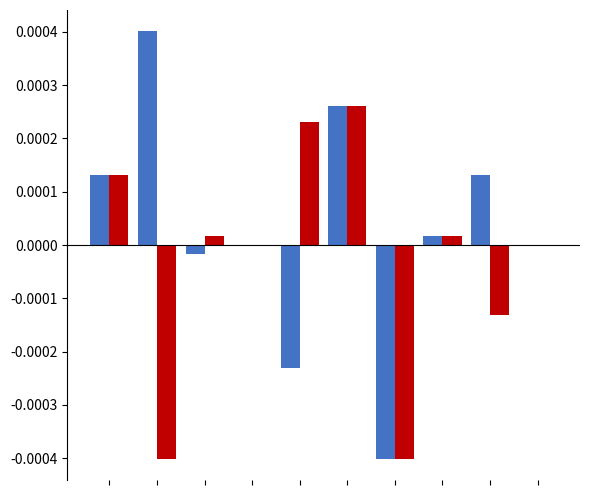

Count the number of data series in this chart.

2